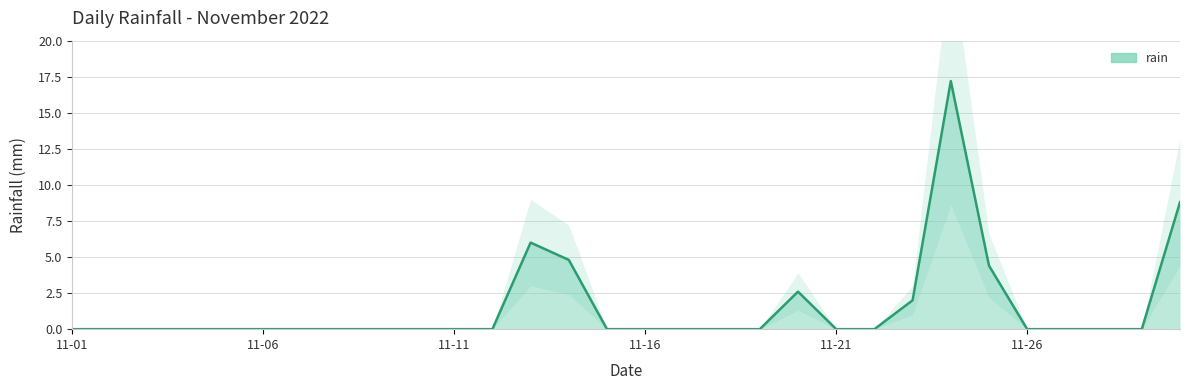

True or false: the data shows -5.3 at 26.

False